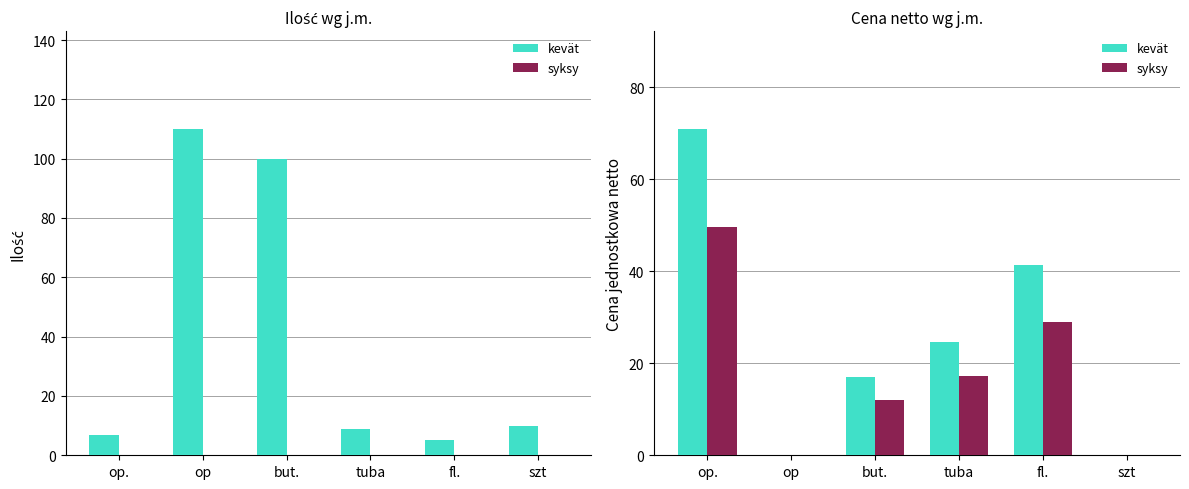

How many values in the syksy series are below 17?

3